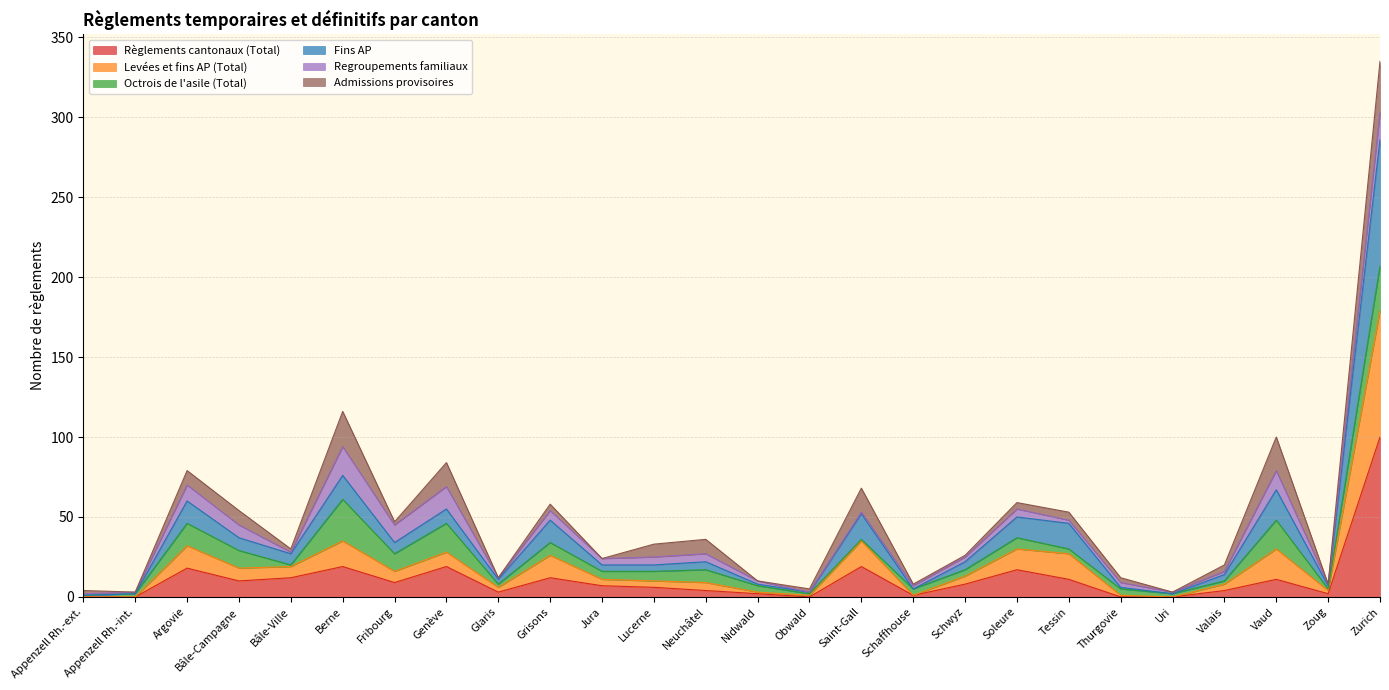

Does the chart have visible grid lines?

Yes